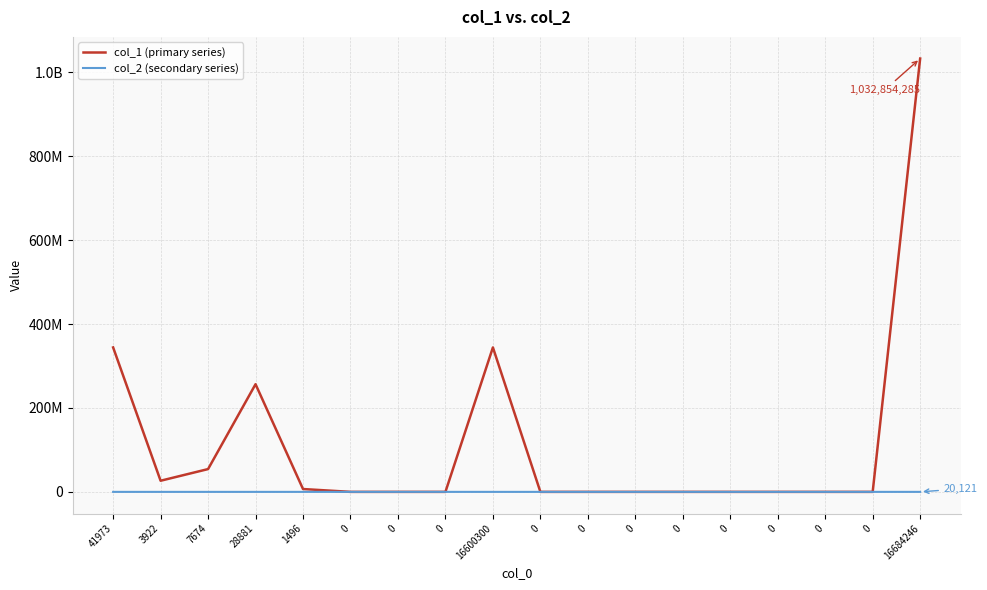

Reading right to left, extract all data points from this chart.

col_1 (primary series): 16684246=1032854285	0=0	0=0	0=0	0=0	0=0	0=0	0=0	0=0	16600300=344284760	0=0	0=0	0=0	1496=6776540	28881=256645401	7674=54330613	3922=26532211	41973=344284760
col_2 (secondary series): 16684246=20121	0=0	0=0	0=0	0=0	0=0	0=0	0=0	0=0	16600300=0	0=10056	0=10065	0=0	1496=0	28881=0	7674=0	3922=0	41973=0